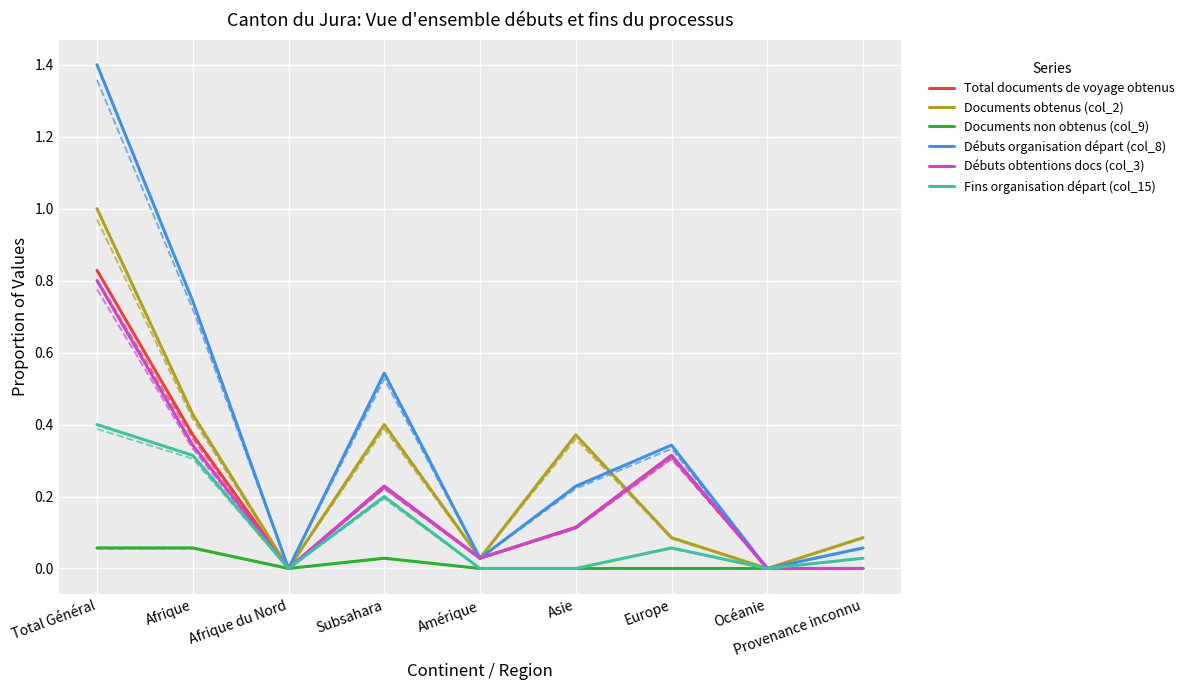

Which series has the largest total across all categories?

Débuts organisation départ (col_8)